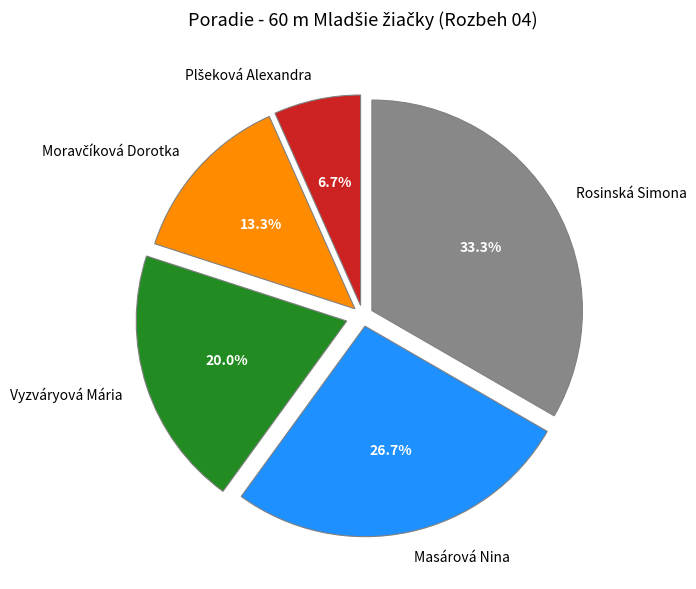

Does Rosinská Simona represent more than half of the total?

No